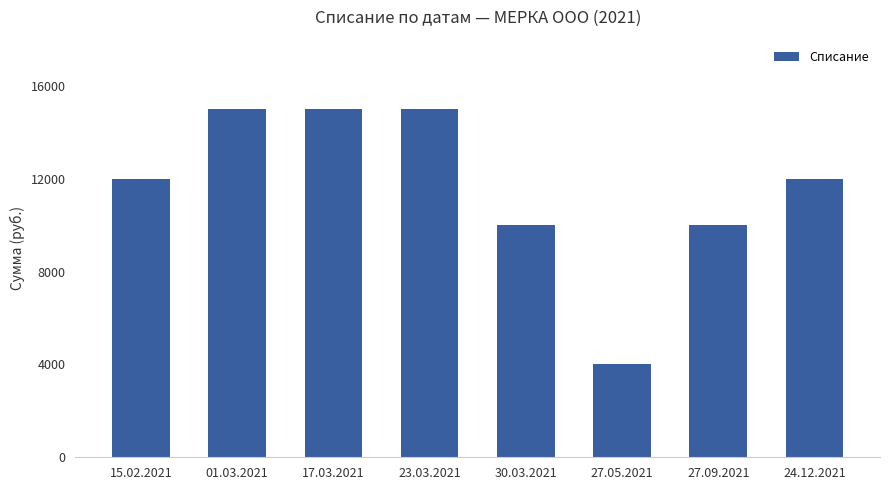

What value does the data have at 27.09.2021?

10000